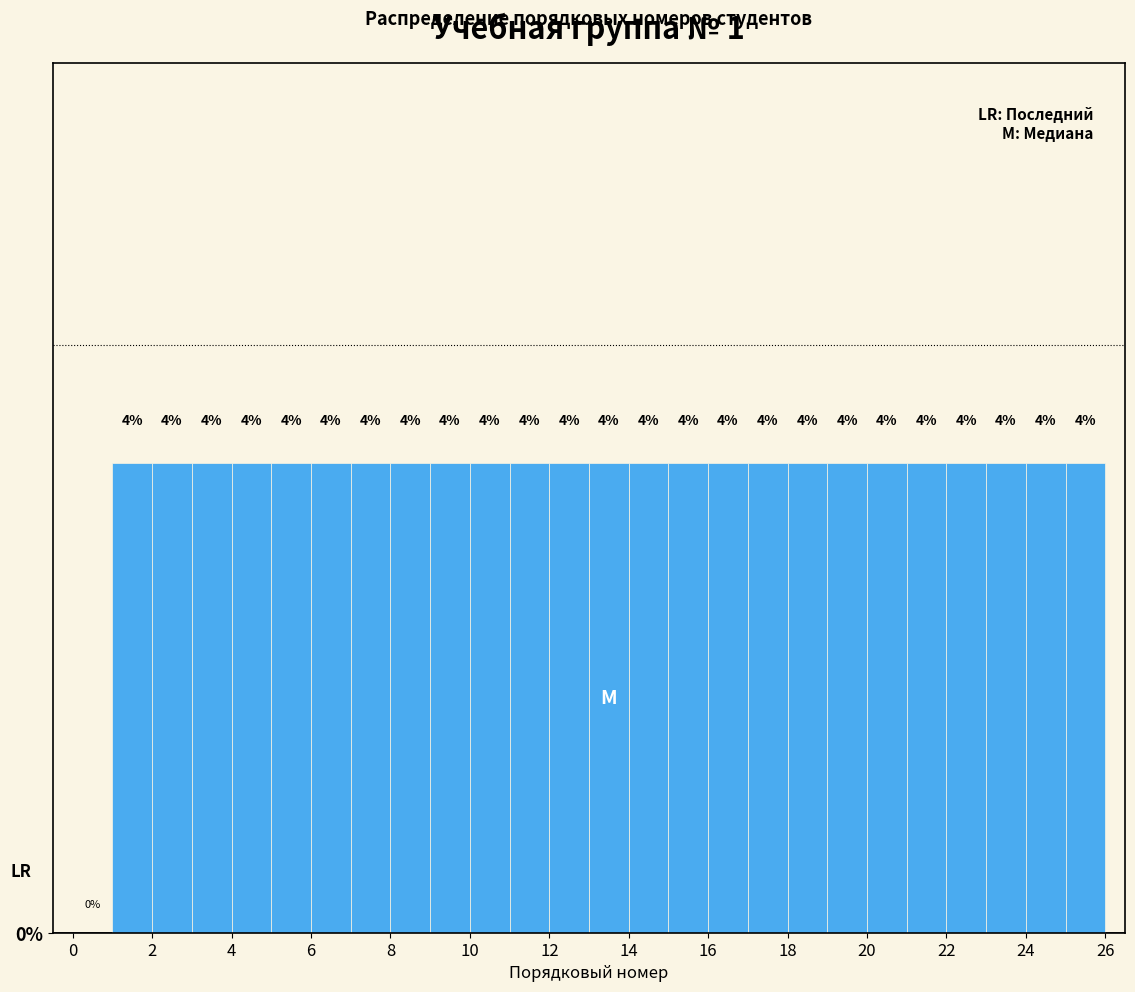

How tall is the bar that spans 22 to 23 on the x-axis?

4